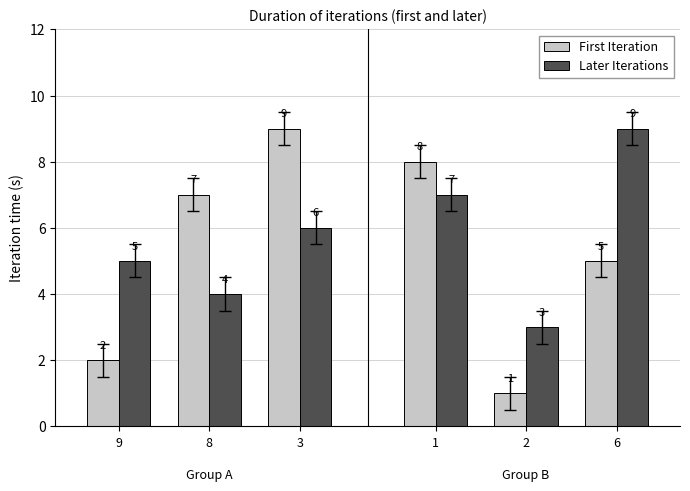

What is the value of the First Iteration bar at the 1st from the left?

2